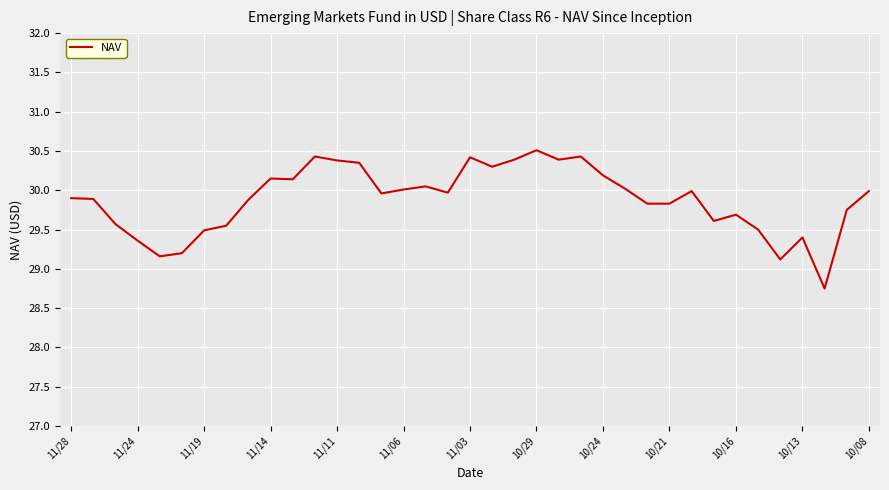

What is the maximum value shown in the chart?

30.5